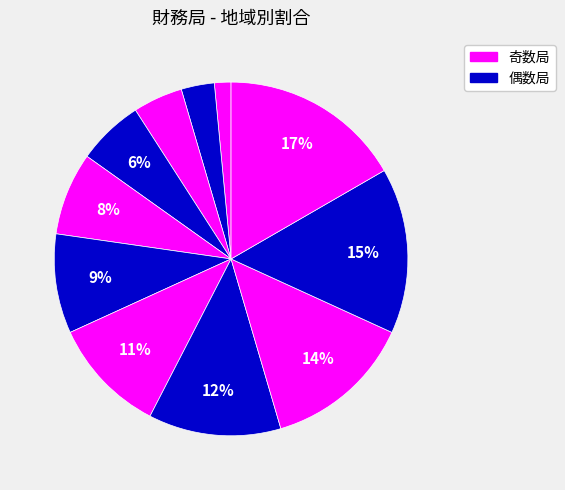

How many segments does this pie chart have?

11